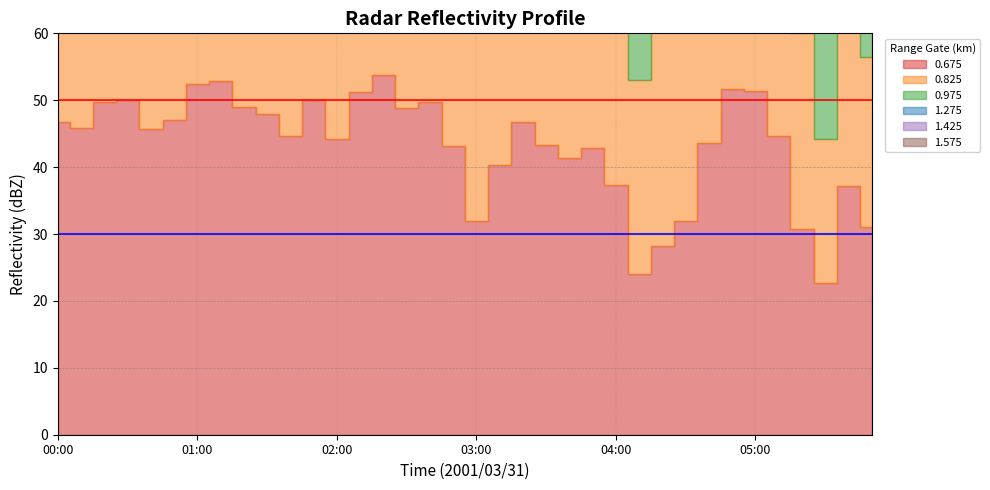

Which series has the largest total across all categories?

0.675